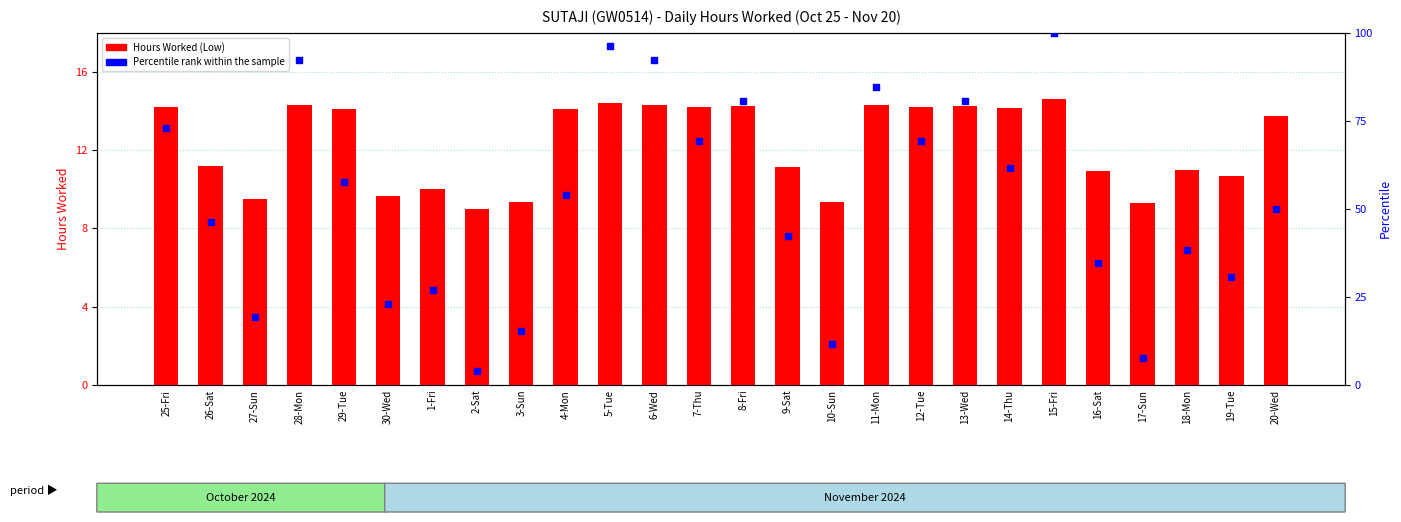

Which series reaches the maximum Y coordinate?

Percentile rank within the sample